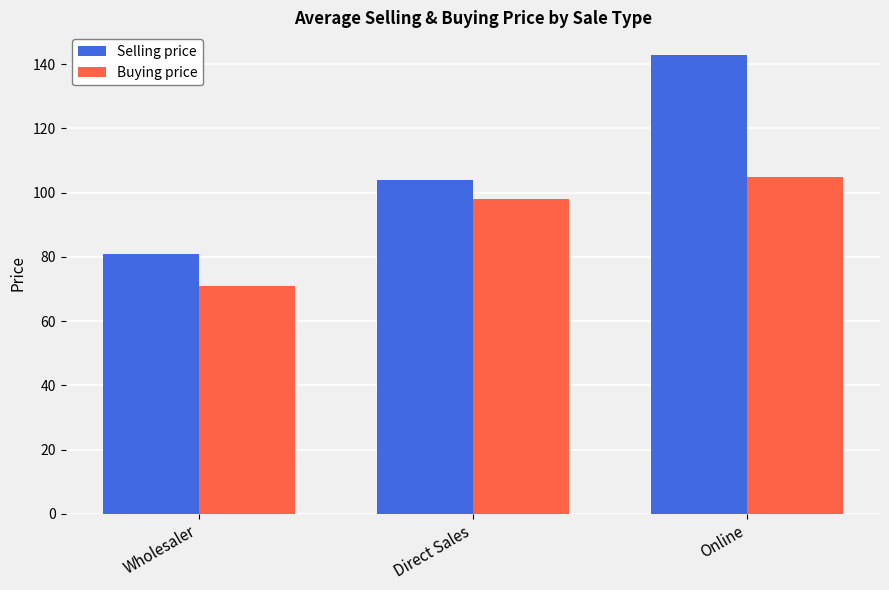

List the series in order of their overall mean, lowest first.

Buying price, Selling price